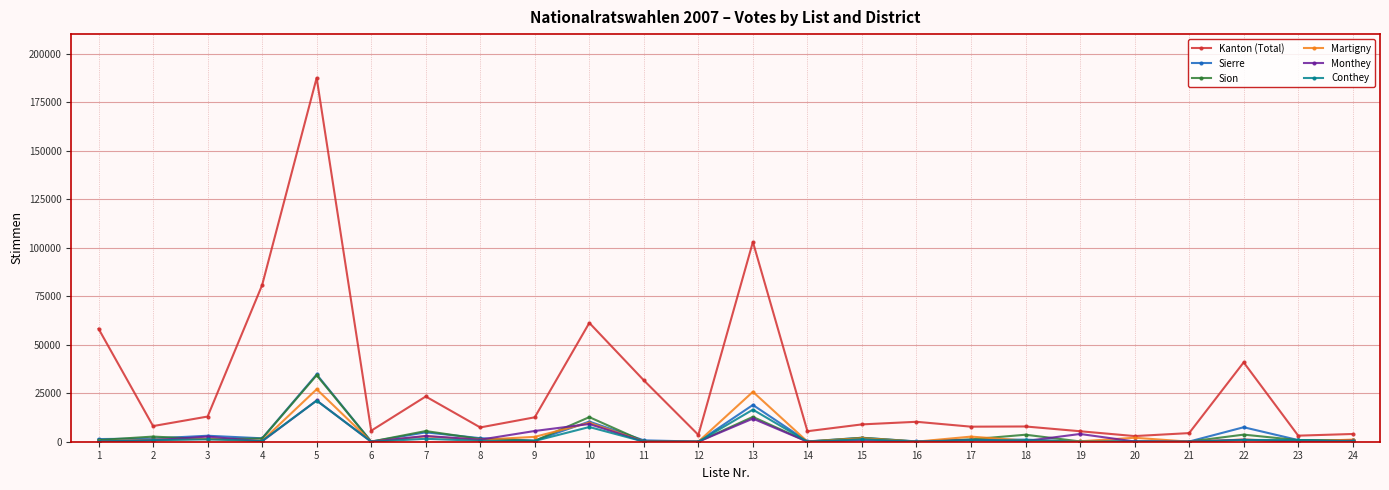

How many lines are shown in the chart?

6